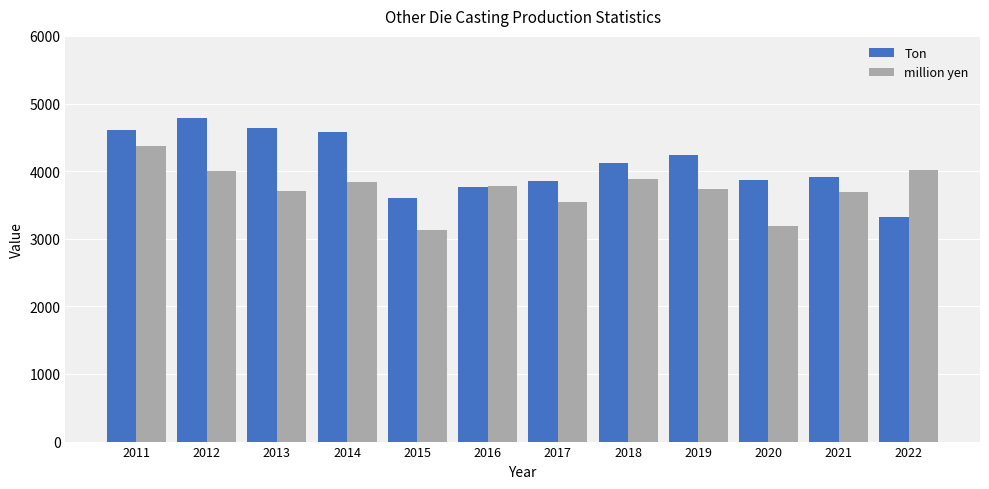

At how many categories does at least one series exceed 4190?

5